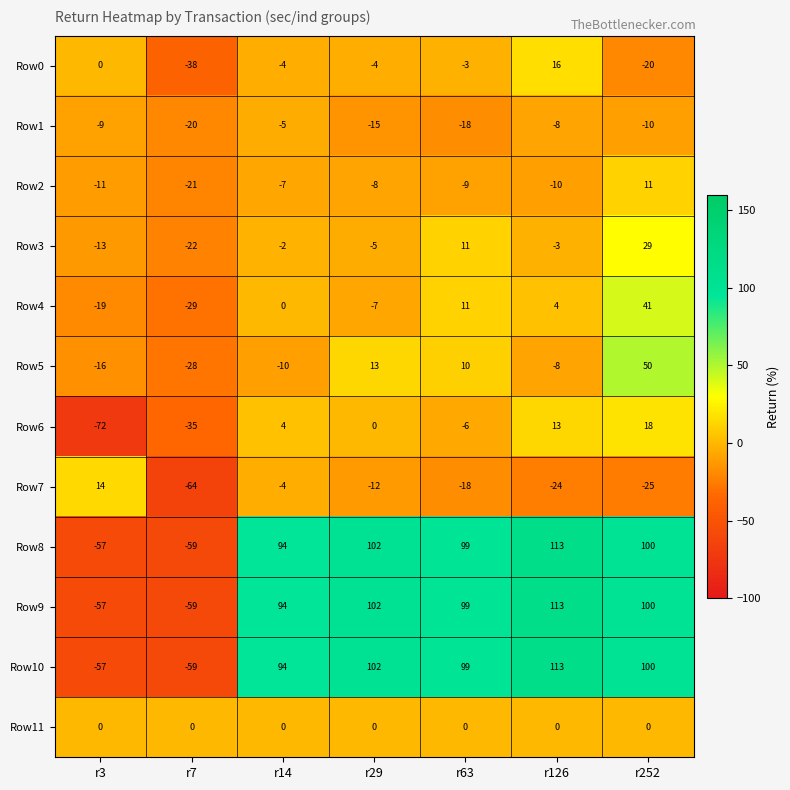

Where does the Row7 series first go above -18?

r3